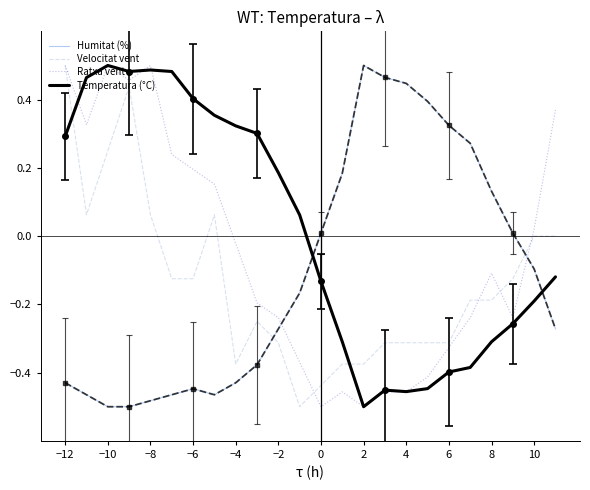

What is the value of the Ratxa vent point at the 16th from the left?

-0.5